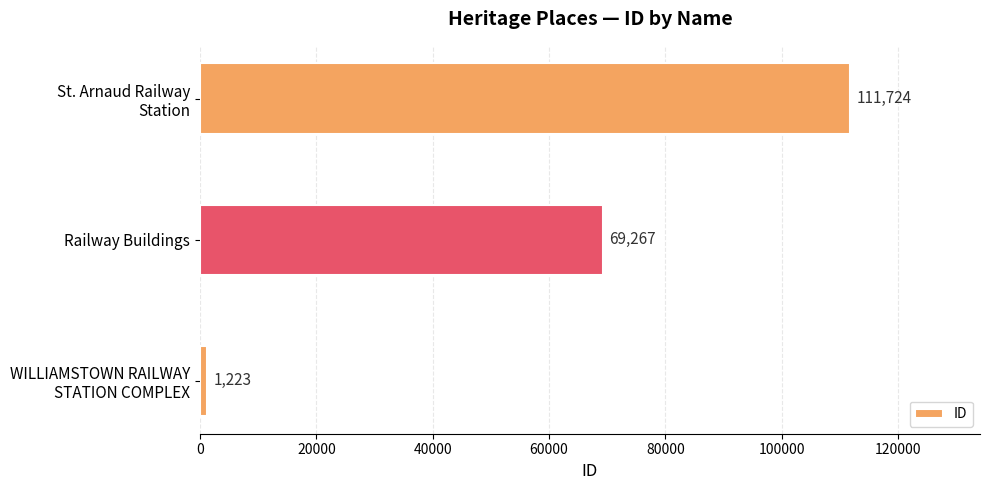

What is the sum of all values?

182214